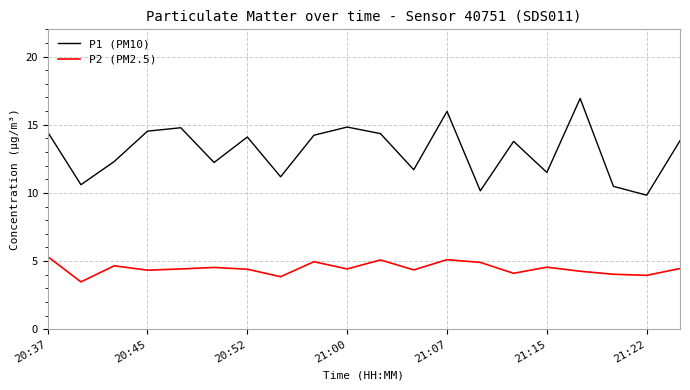

Which series has the largest total across all categories?

P1 (PM10)